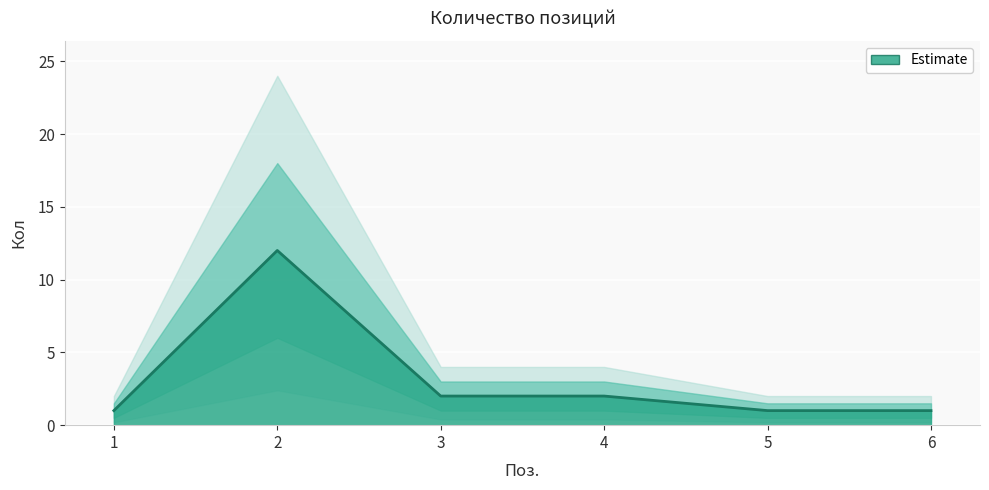

The chart shows a value of 2 at 3. True or false?

True